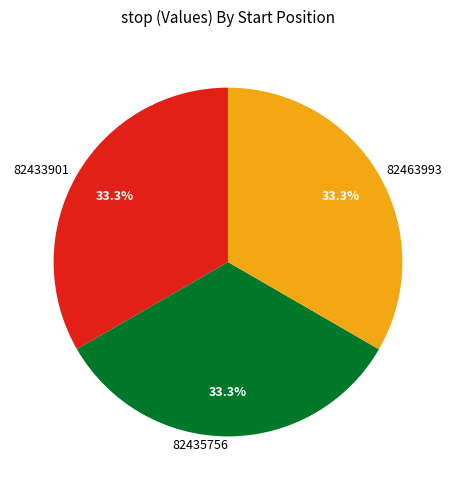

What percentage do 82463993 and 82433901 together represent?

66.7%